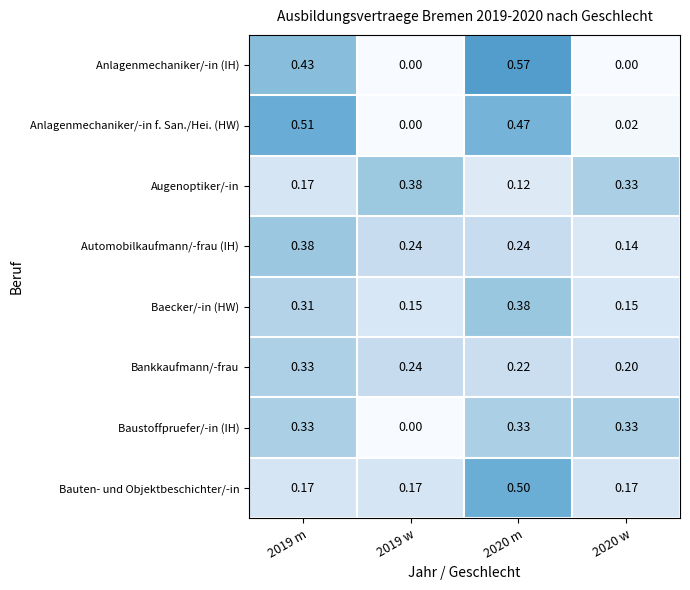

Which series has the largest total across all categories?

Bauten- und Objektbeschichter/-in